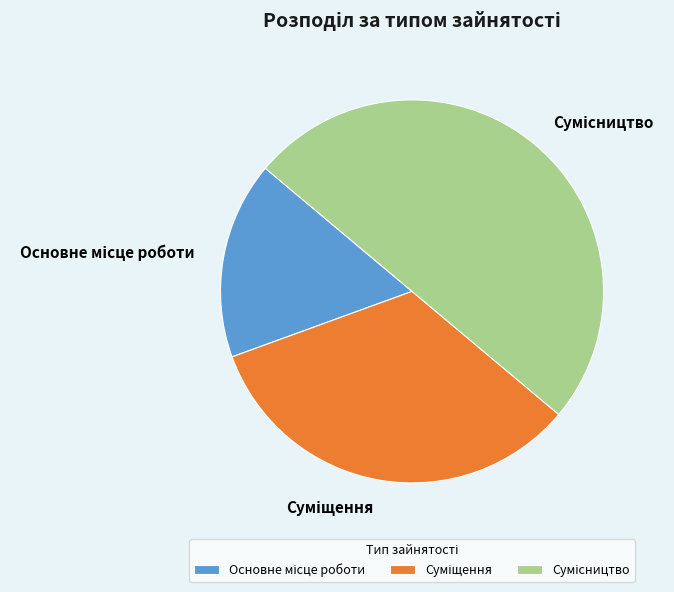

Count the number of slices in the pie.

3